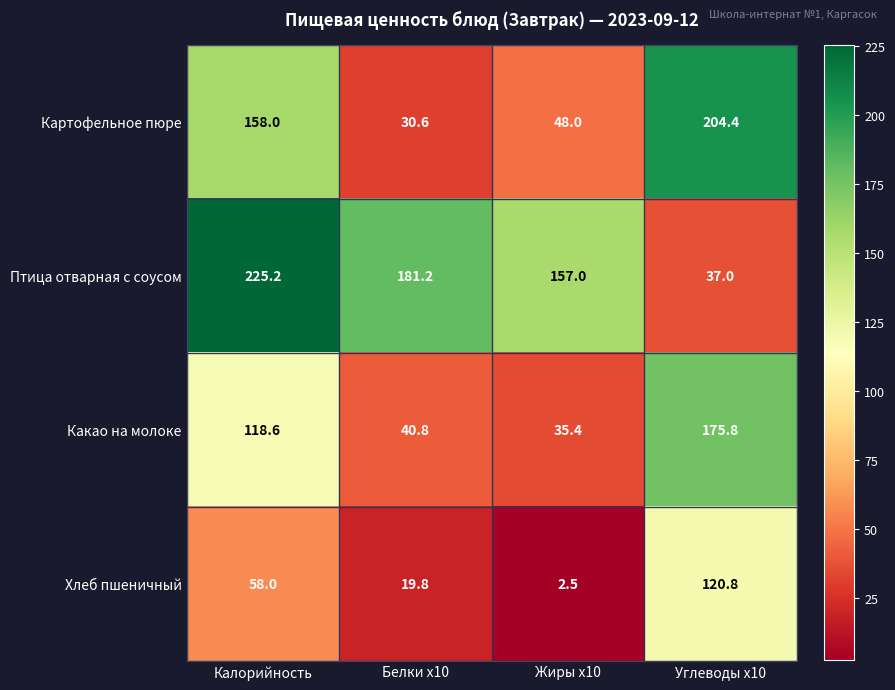

What is the sum of all Какао на молоке values?

370.6